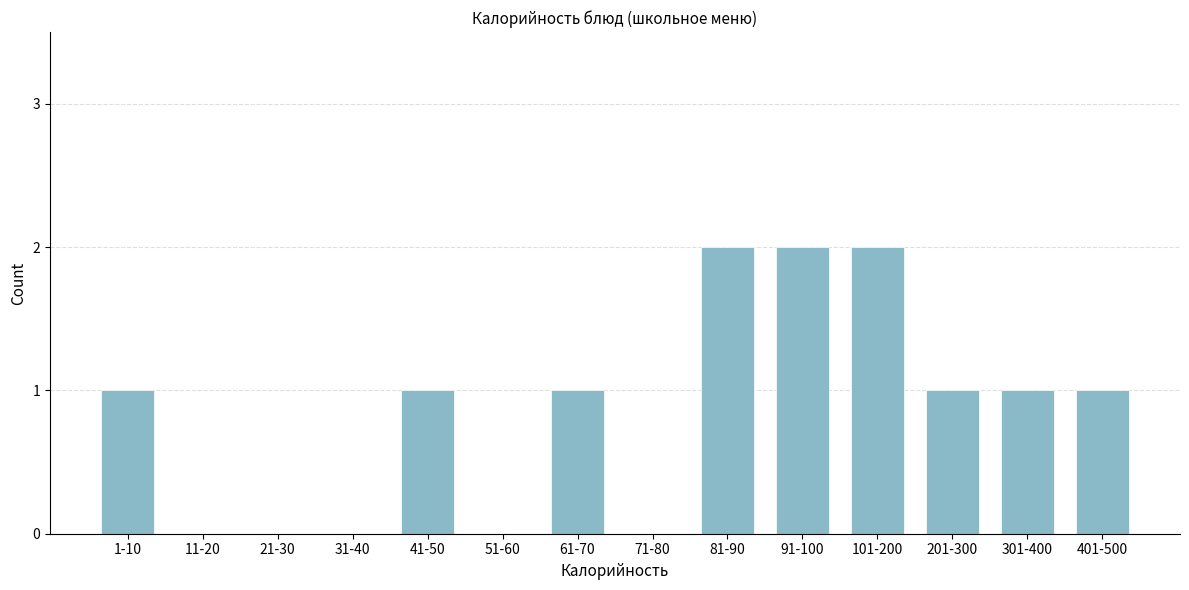

Reading left to right, list all the values displayed in this chart.

1-10=1	11-20=0	21-30=0	31-40=0	41-50=1	51-60=0	61-70=1	71-80=0	81-90=2	91-100=2	101-200=2	201-300=1	301-400=1	401-500=1